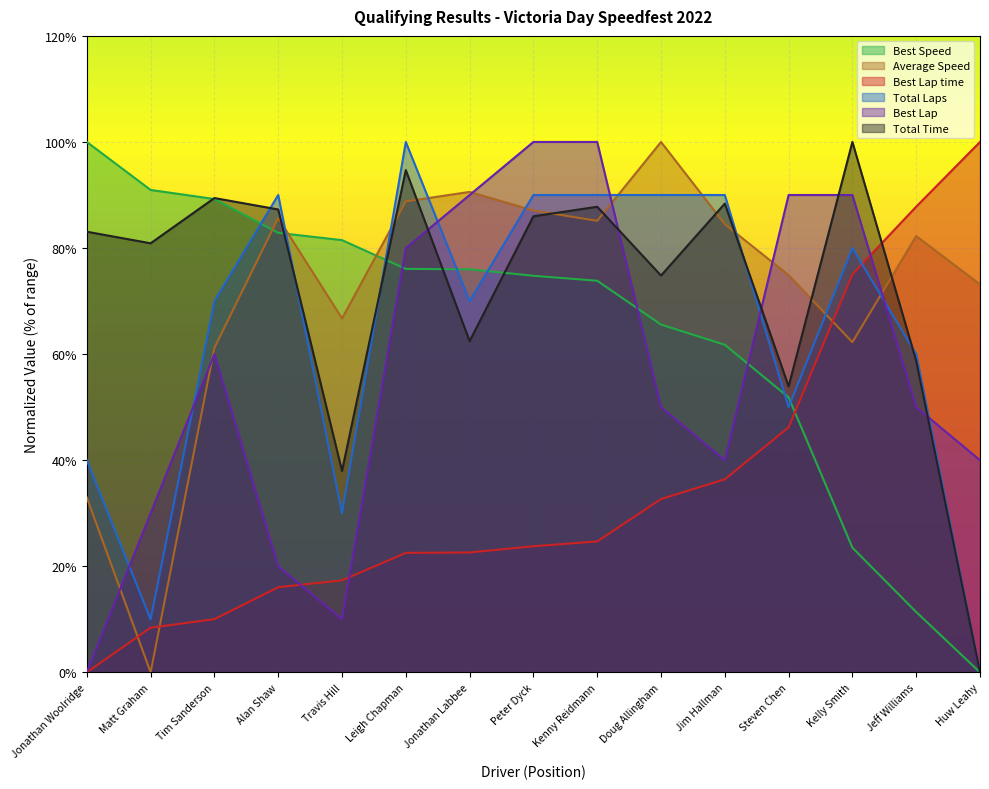

Where is Best Lap nearest to the value 50?

Doug Allingham